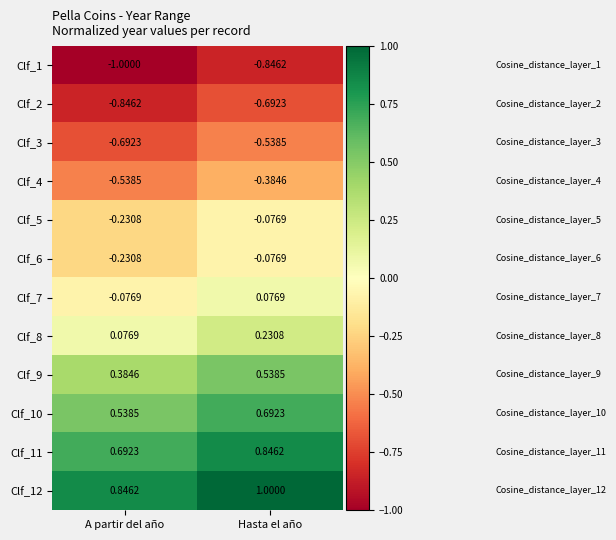

At which category is the sum across all series the highest?

Hasta el año